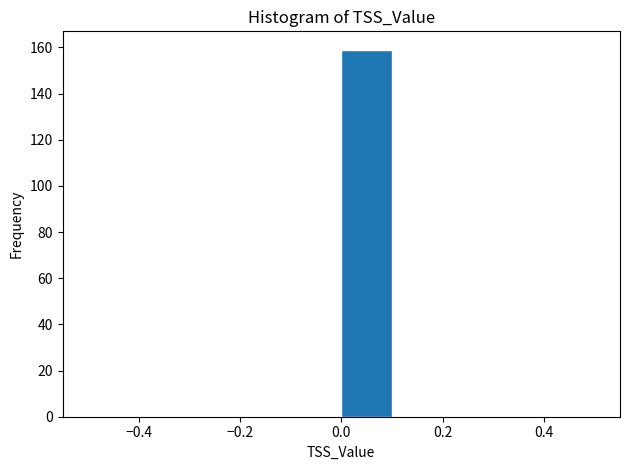

Reading left to right, transcribe this chart: for each bar, give the range it covers on the x-axis and its height. The values are not printed on the chart, so give them approximately, as read against the axis.

-0.5 to -0.4: 0
-0.4 to -0.3: 0
-0.3 to -0.2: 0
-0.2 to -0.1: 0
-0.1 to 0.0: 0
0.0 to 0.1: 160
0.1 to 0.2: 0
0.2 to 0.3: 0
0.3 to 0.4: 0
0.4 to 0.5: 0